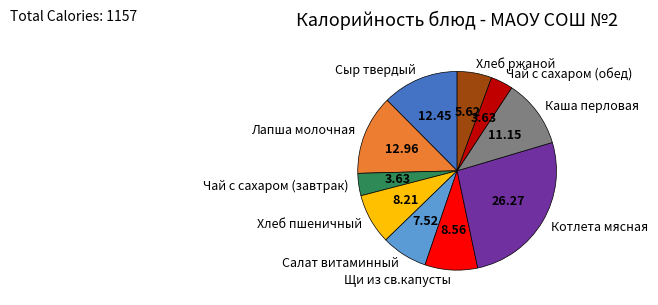

Combined, do Щи из св.капусты and Хлеб пшеничный account for over 50%?

No